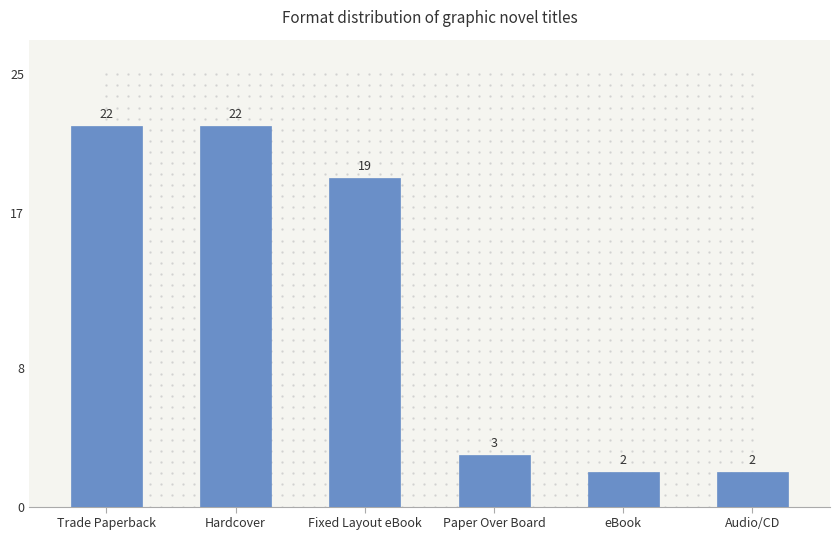

Reading left to right, extract all data points from this chart.

Trade Paperback=22	Hardcover=22	Fixed Layout eBook=19	Paper Over Board=3	eBook=2	Audio/CD=2